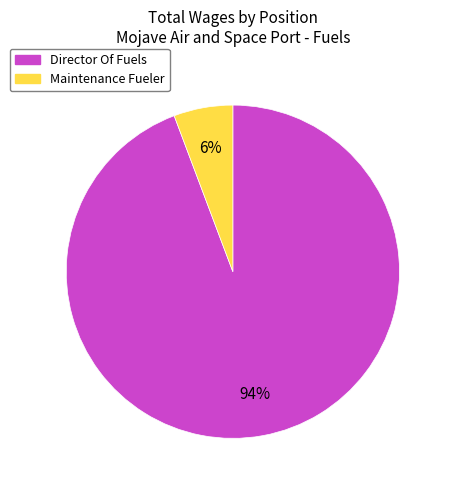

Do Director Of Fuels and Maintenance Fueler together represent more than half of the pie?

Yes